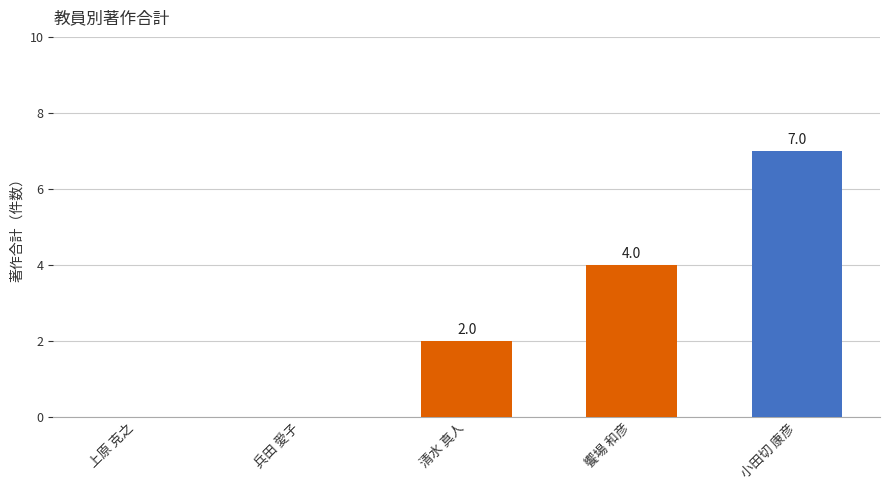

What is the average value?

3